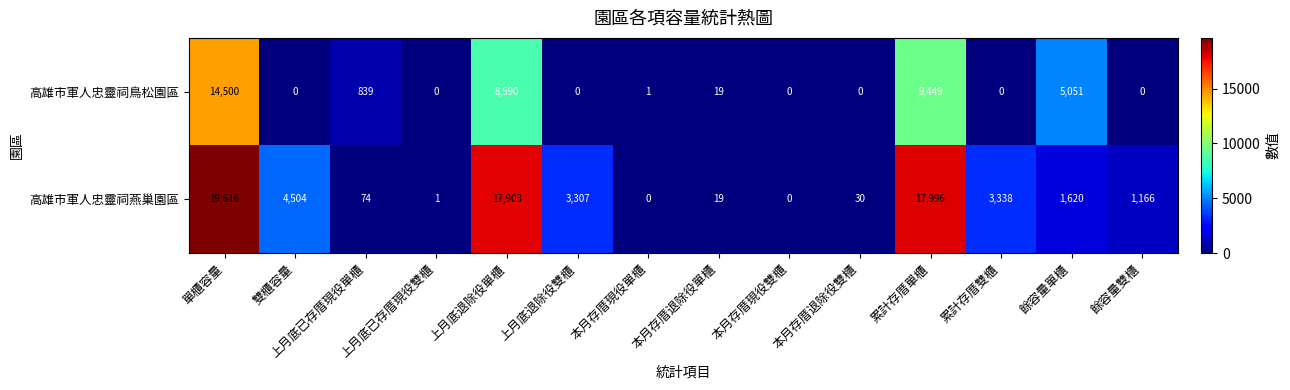

What is the difference between the highest and lowest values at 累計存厝單櫃?

8547